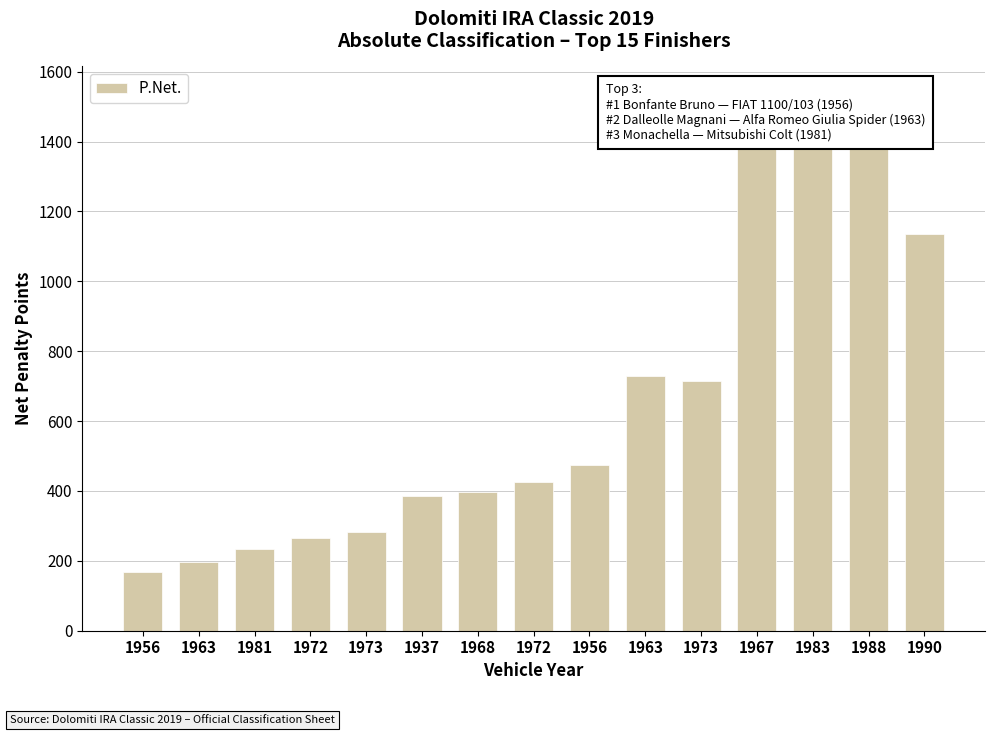

What is the greatest value displayed?

1538